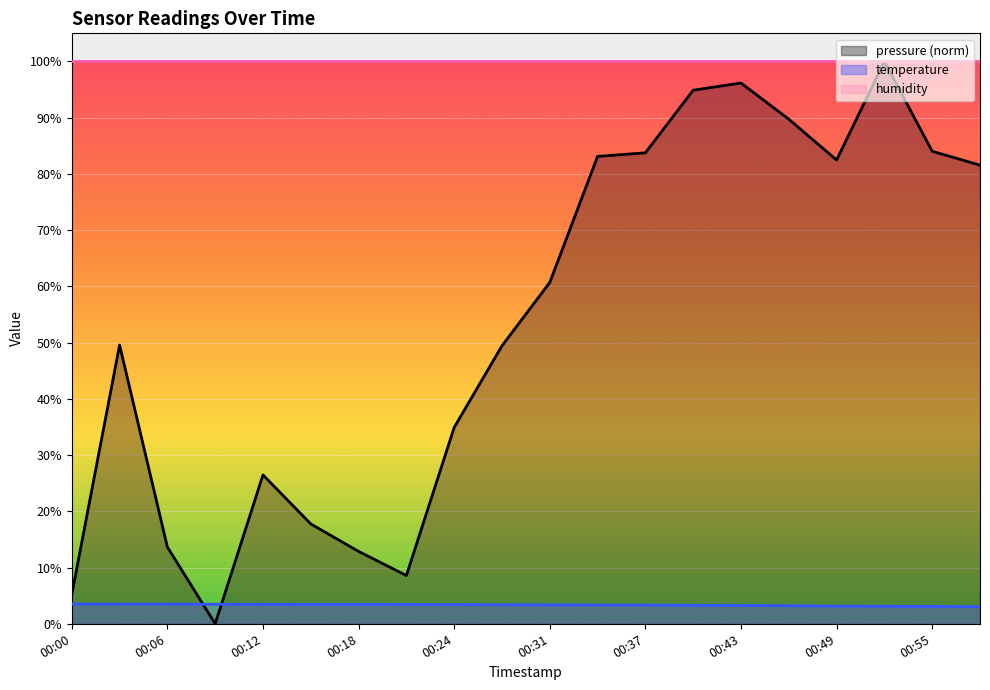

What is the sum of the pressure (norm) values at 00:37 and 00:43?

179.9